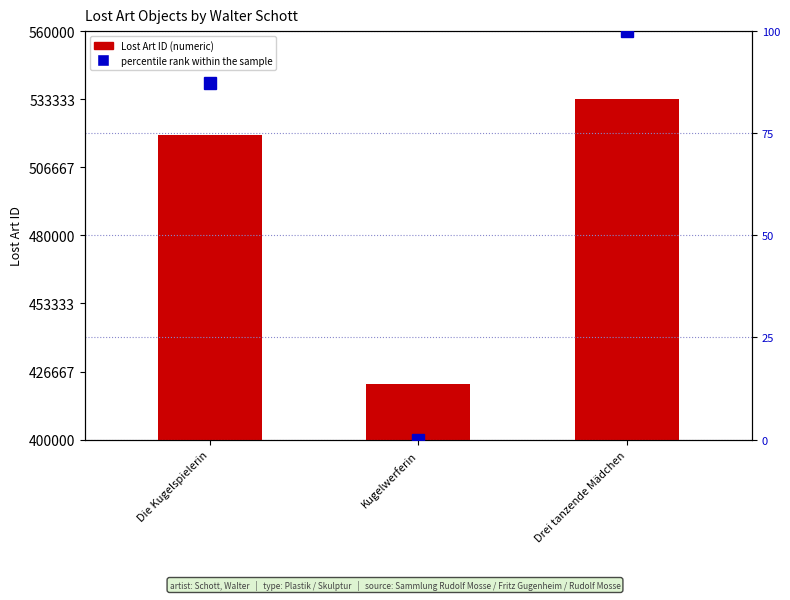

What is the difference between the Lost Art ID values at Drei tanzende Mädchen and Die Kugelspielerin?

14347.0